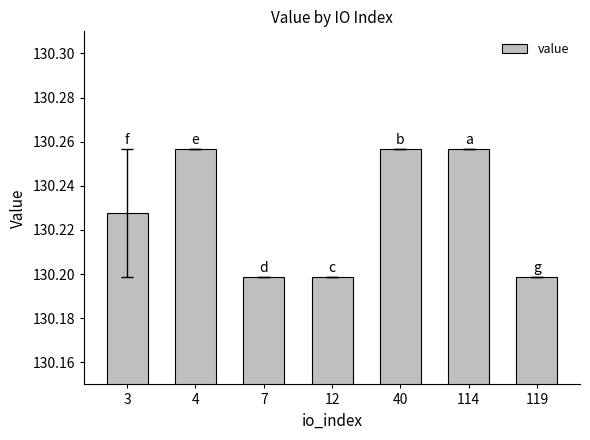

The value at 3 is 130.2. True or false?

True